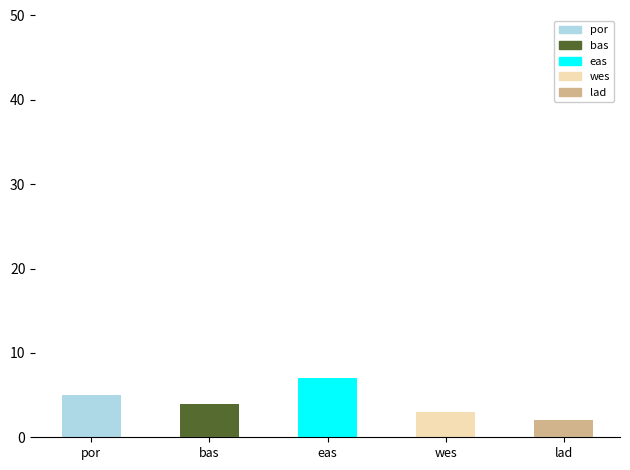

Rank the series by their maximum value, from lowest to highest.

Lady Bay, West Coast, Bass Strait, Port Phillip, East Coast